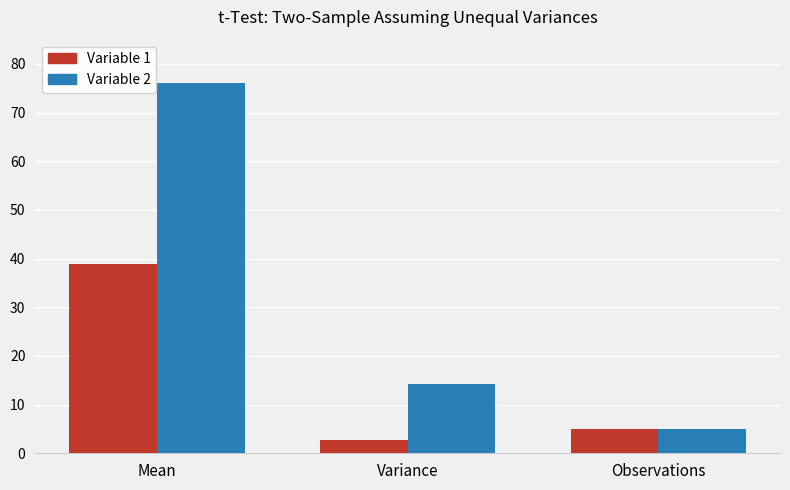

What is the value of the Variable 2 bar at the 2nd from the left?

14.3